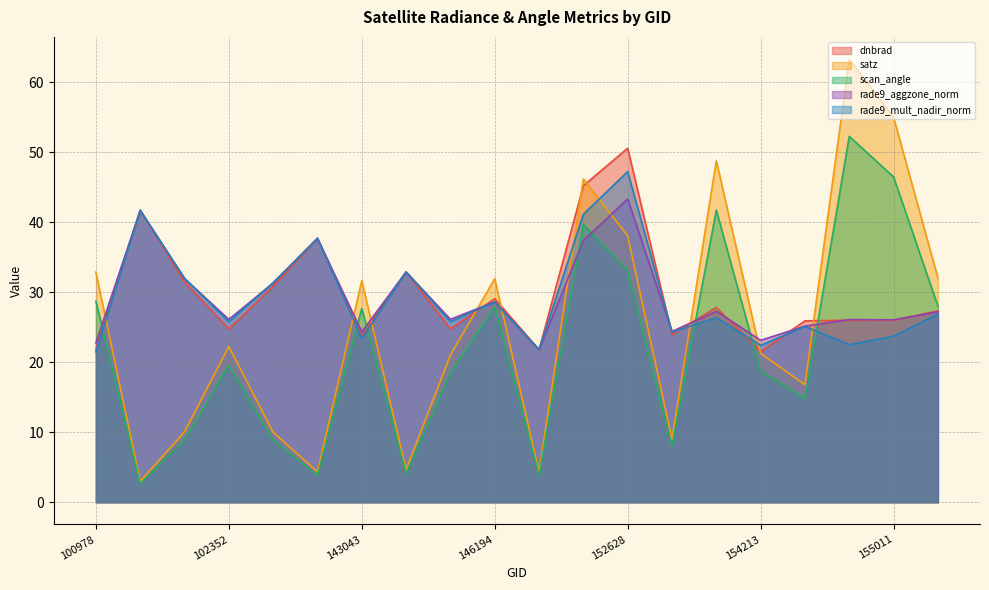

What is the approximate value of rade9_mult_nadir_norm at 143237?

32.9